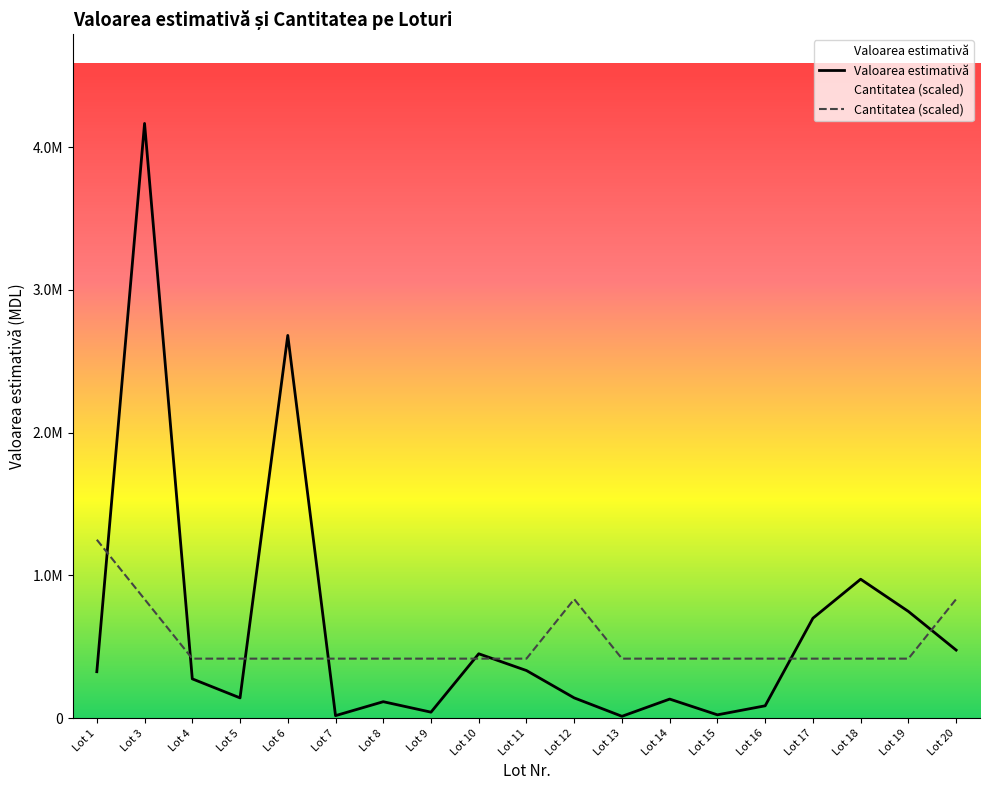

At which category is the sum across all series the highest?

Lot 3